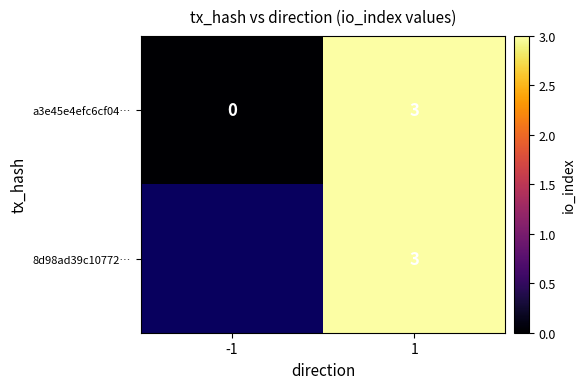

At how many categories does at least one series exceed 1?

1